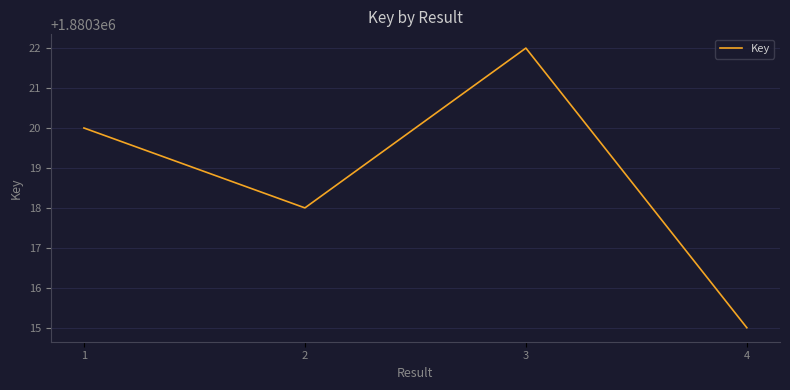

Which category has the highest value across all series?

3